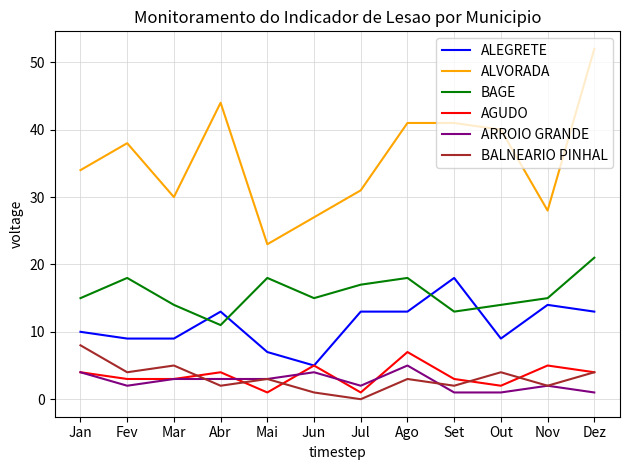

What is the maximum value shown in the chart?

52